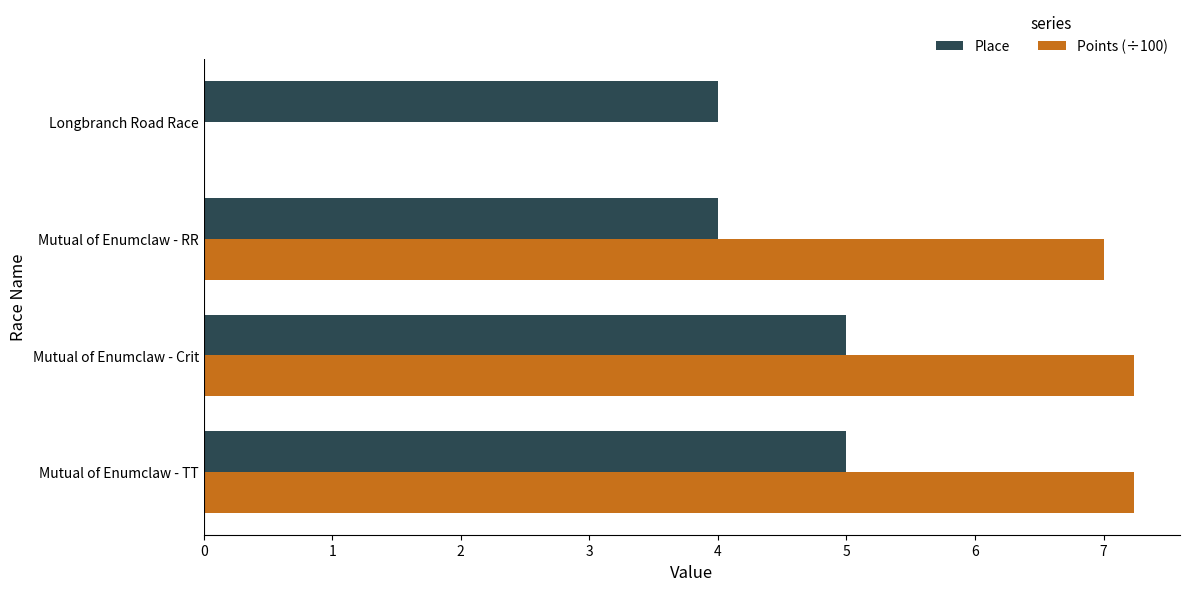

The value of Points (÷100) at Mutual of Enumclaw - RR is 7.0. True or false?

True